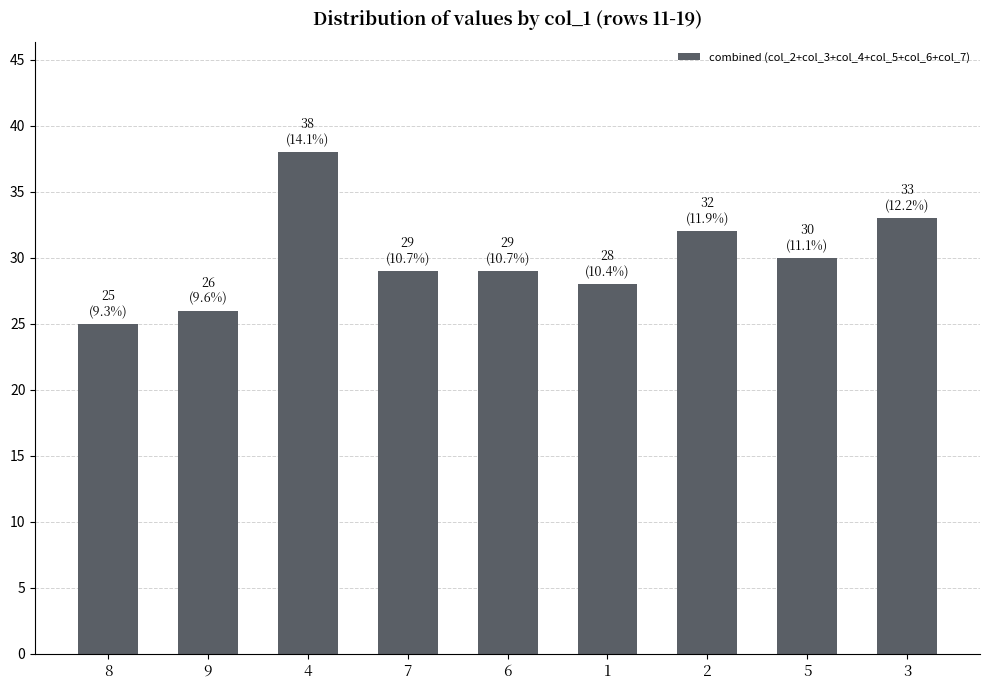

What is the label of the 4th bar from the left?

7